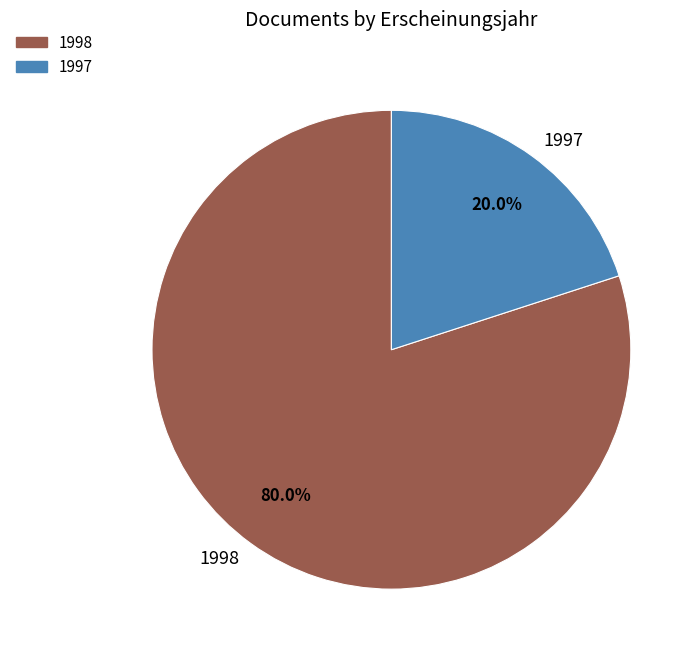

To the nearest percent, what is the average slice percentage?

50%